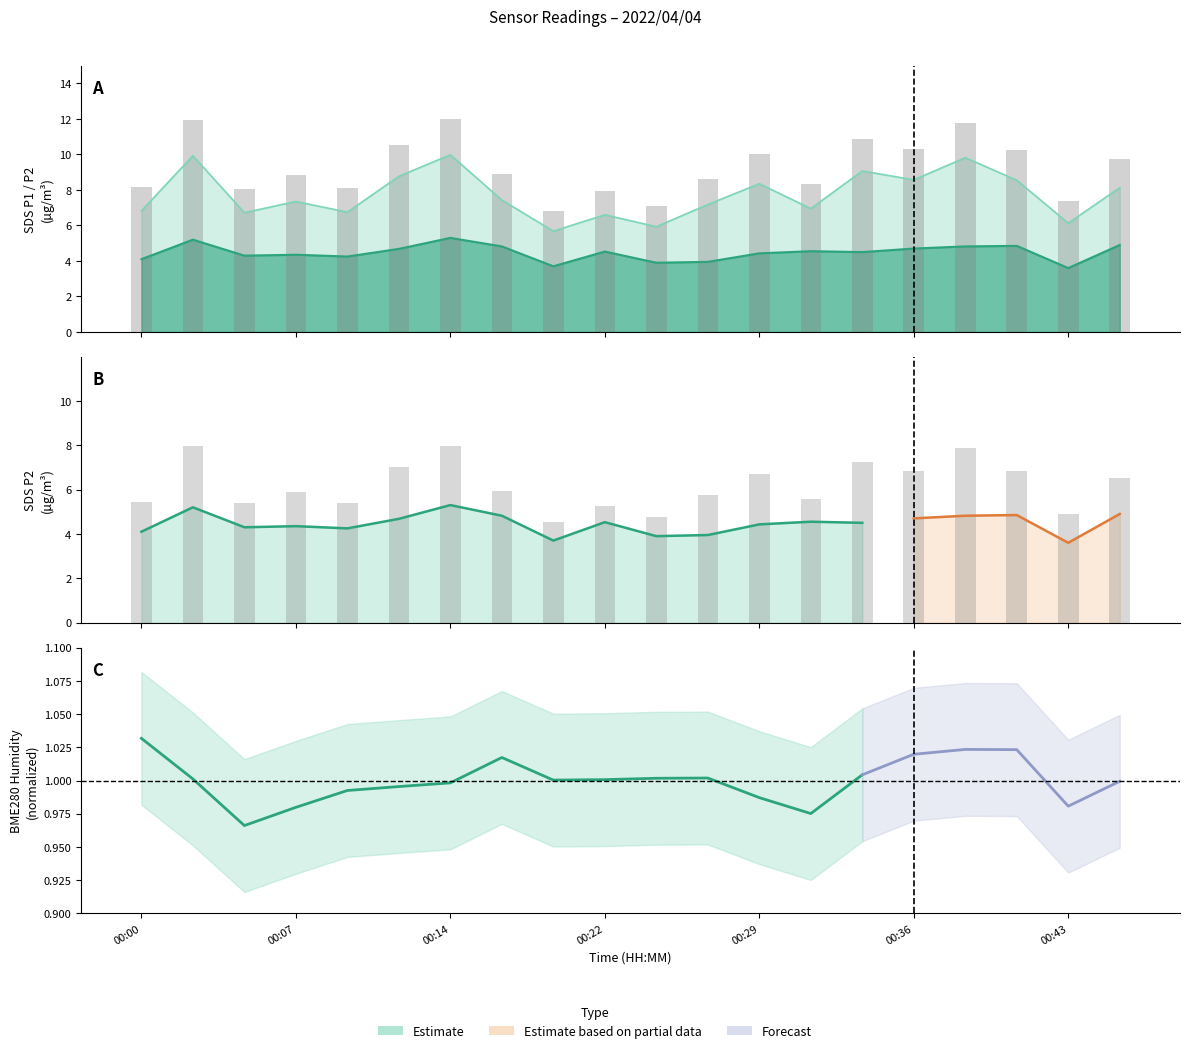

Does the chart contain any negative values?

No